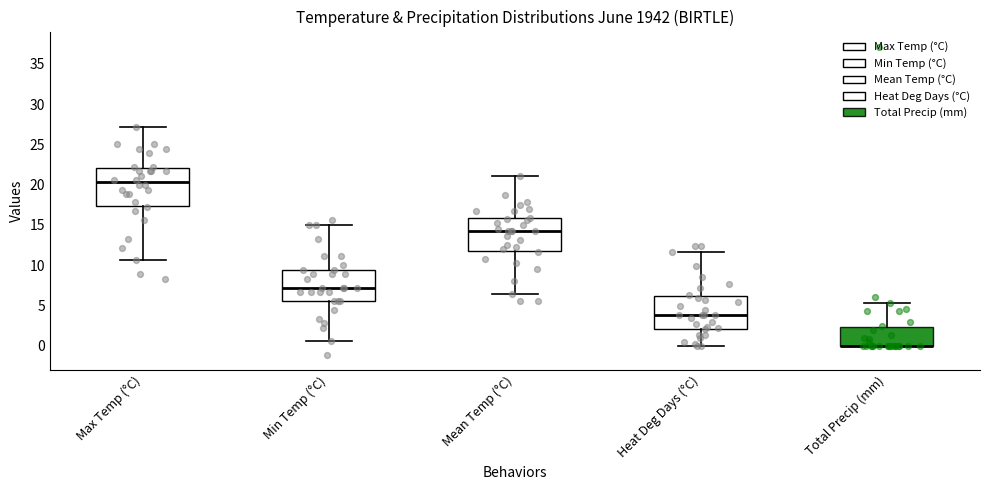

Reading left to right, read every box against the y-axis: the position of its median line, the range the box covers, and the ends of its whiskers. The values are not printed on the chart, so give them approximately, as read against the axis.

Max Temp (°C): median 20.5, box 17.5 to 22.0, whiskers 10.5 to 27.0
Min Temp (°C): median 7.0, box 5.5 to 9.5, whiskers 0.5 to 15.0
Mean Temp (°C): median 14.0, box 12.0 to 16.0, whiskers 6.5 to 21.0
Heat Deg Days (°C): median 4.0, box 2.0 to 6.0, whiskers 0.0 to 11.5
Total Precip (mm): median 0.0 (drawn on the box's lower edge), box 0.0 to 2.5, whiskers 0.0 to 5.5